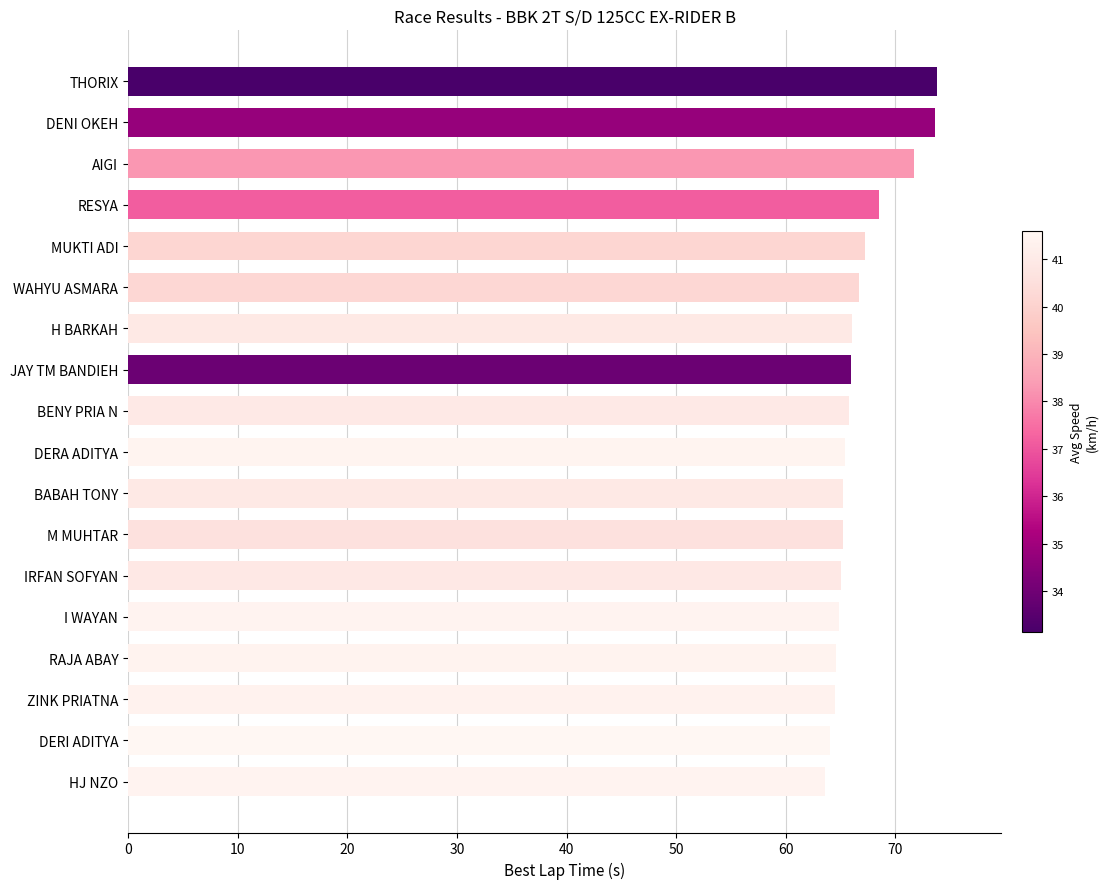

What is the difference between the maximum and minimum values?

10.2